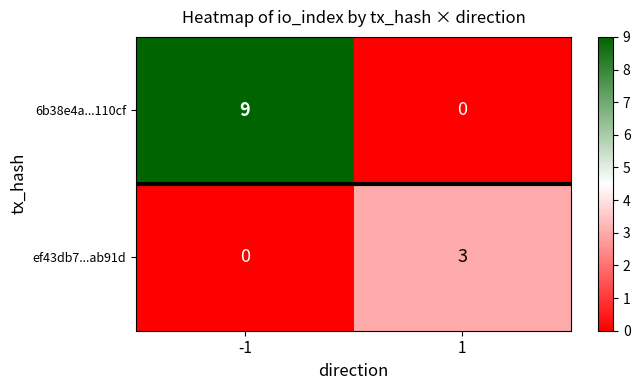

At 1, list the series in order from smallest to largest.

6b38e4a...110cf, ef43db7...ab91d